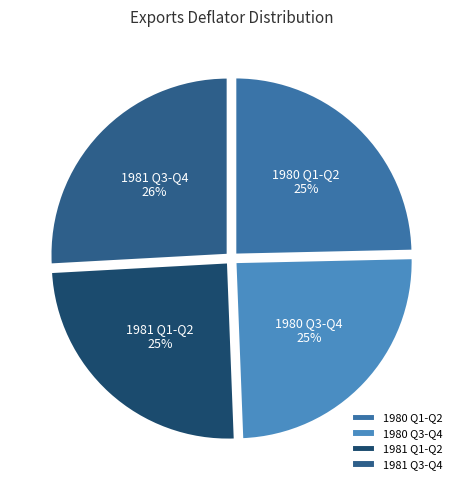

How many slices are in this pie chart?

4